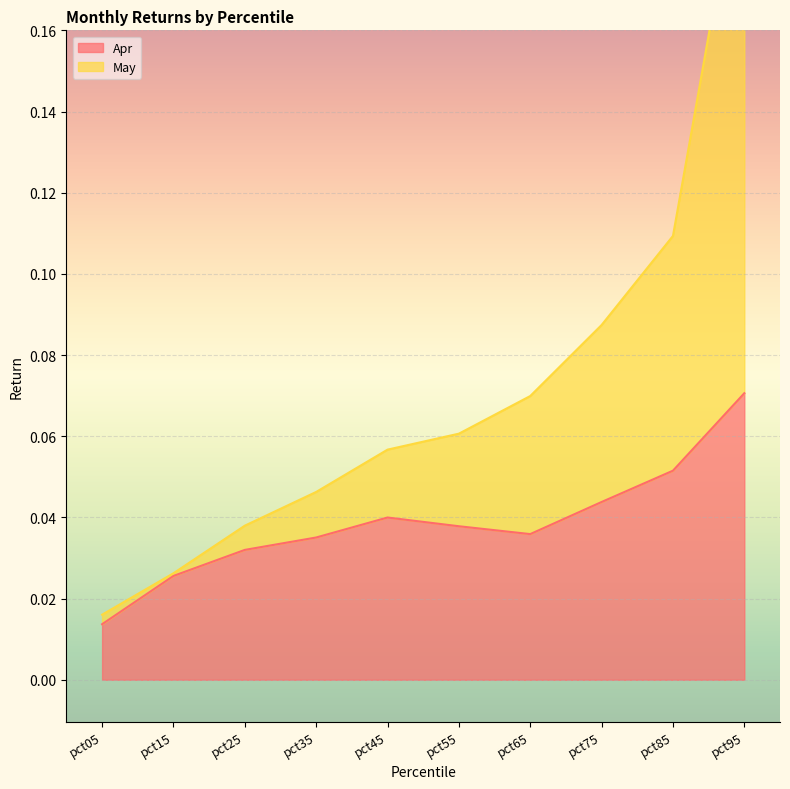

What is the total value across all series at pct25?

0.1